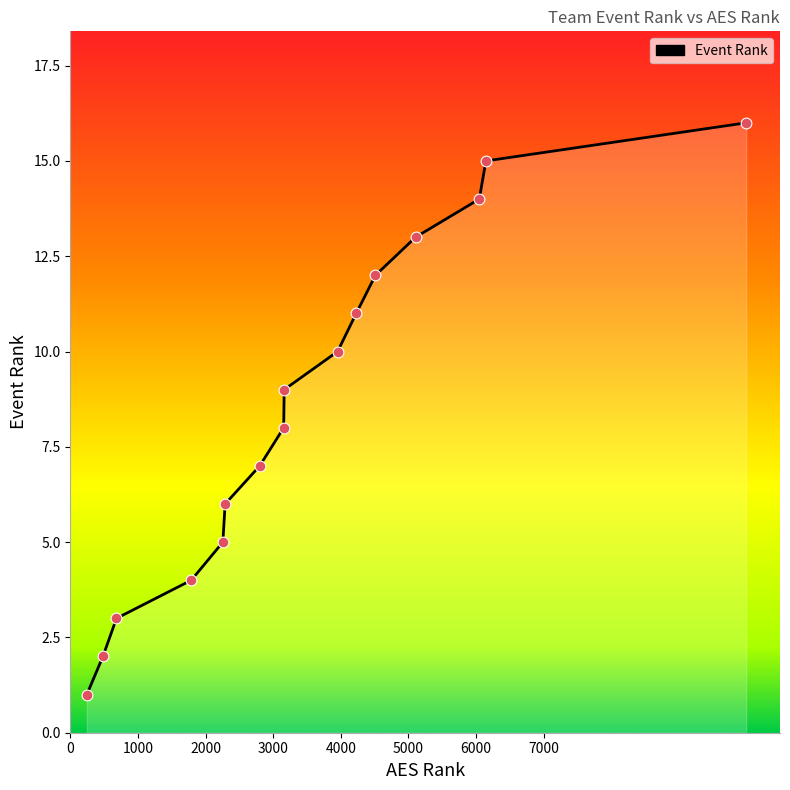

What is the maximum value shown in the chart?

16